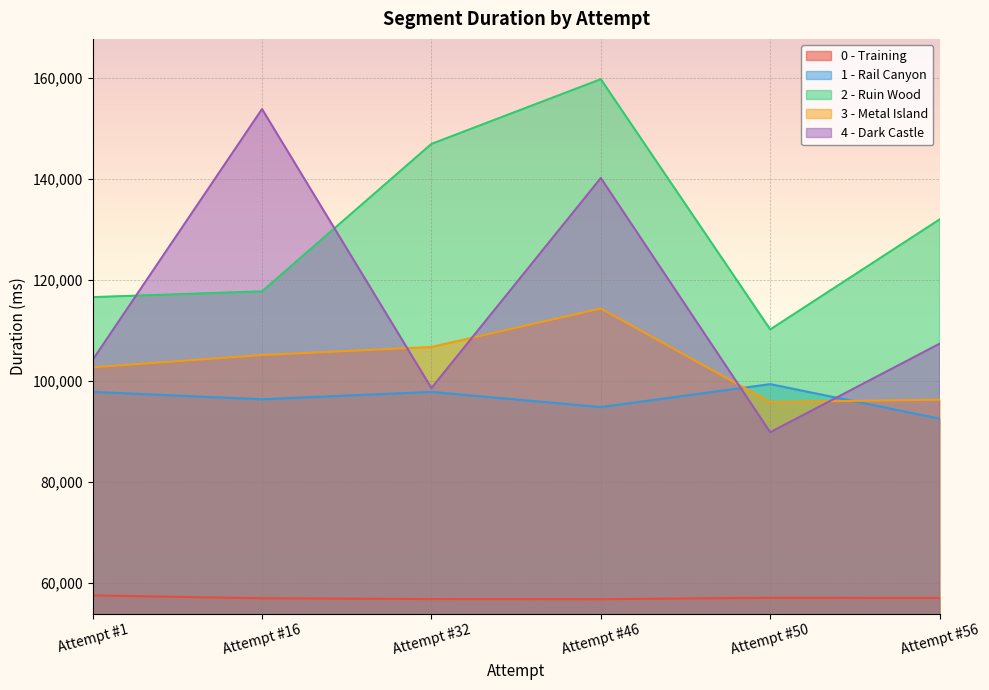

Which series has the largest total across all categories?

2 - Ruin Wood